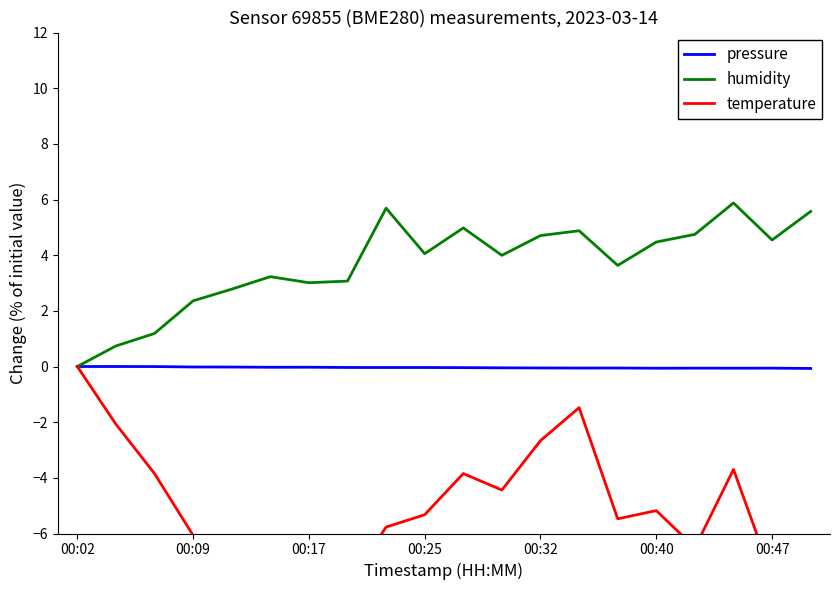

At how many categories does at least one series exceed -6?

20